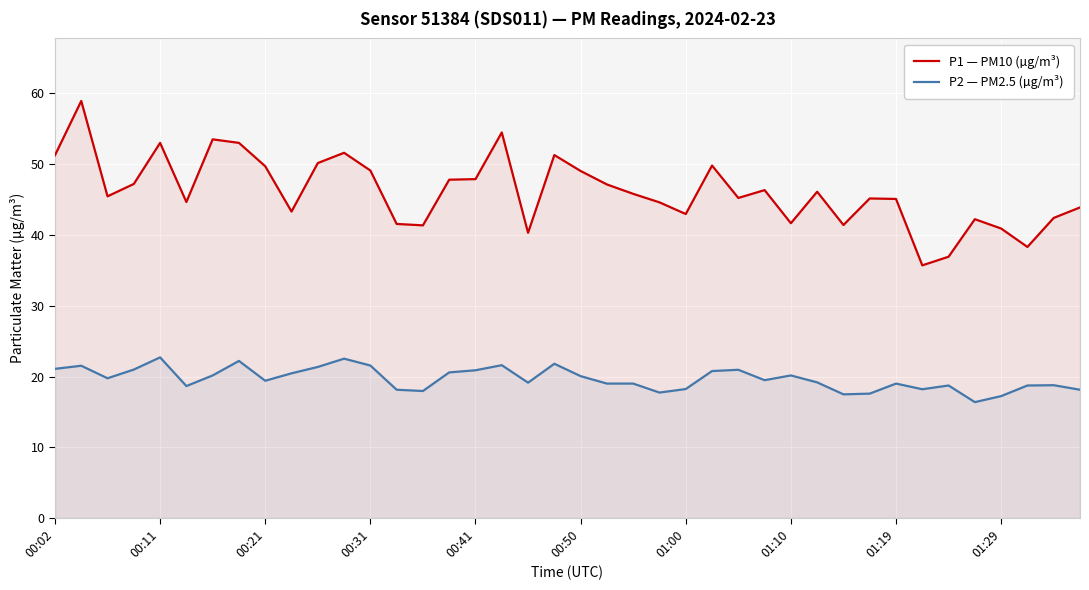

What is the difference between the maximum and minimum values in the P2 — PM2.5 (µg/m³) series?

6.3